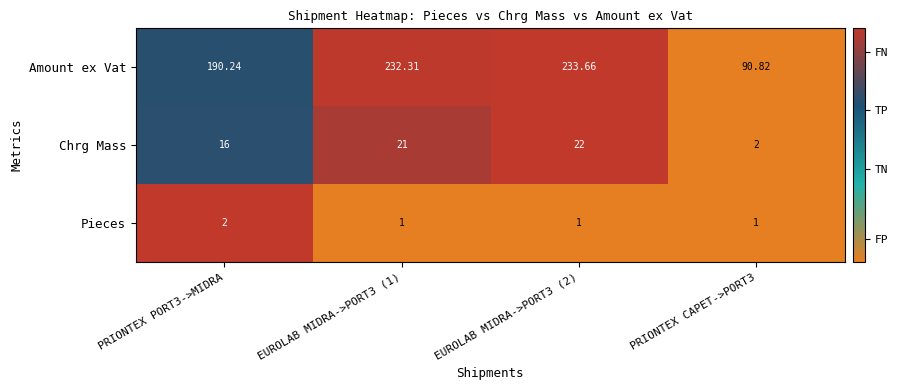

How many distinct data groups are displayed?

3